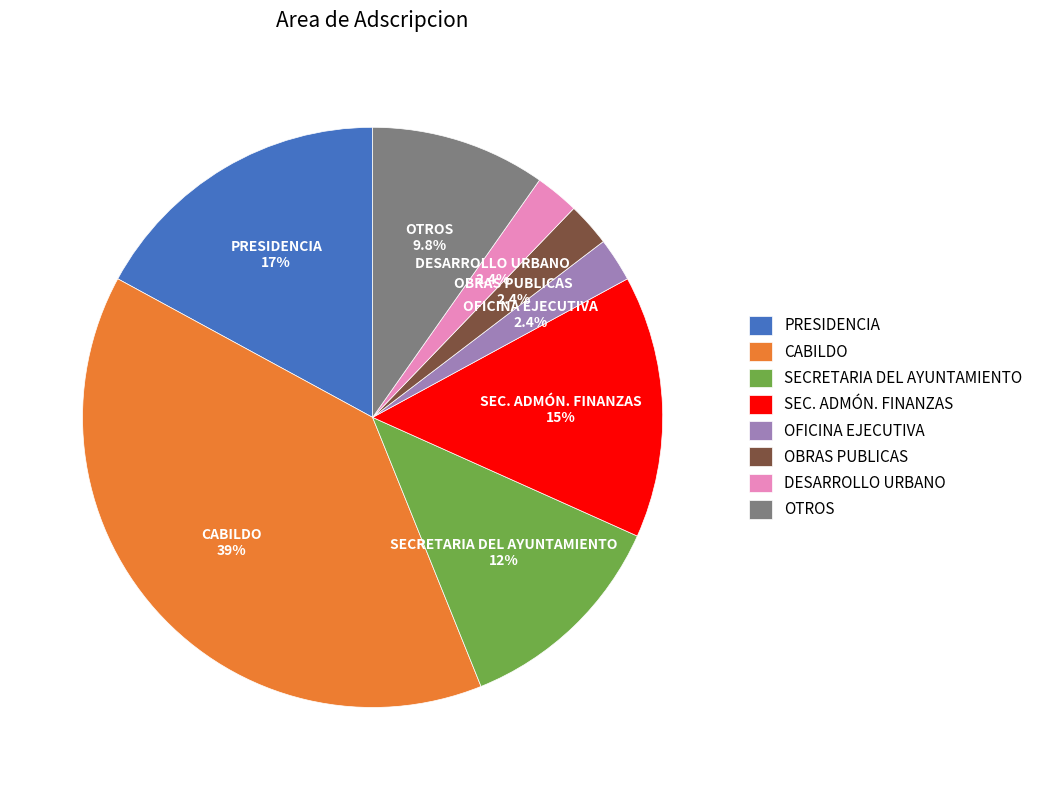

Count the number of slices in the pie.

8